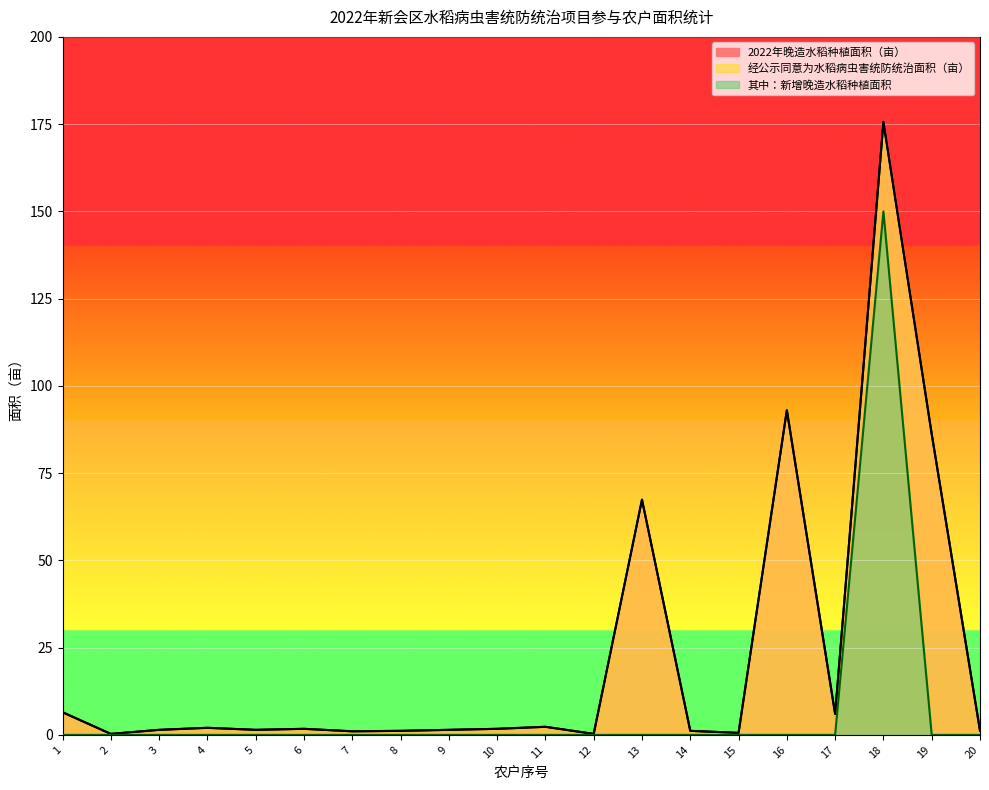

Which series has the largest total across all categories?

2022年晚造水稻种植面积（亩）